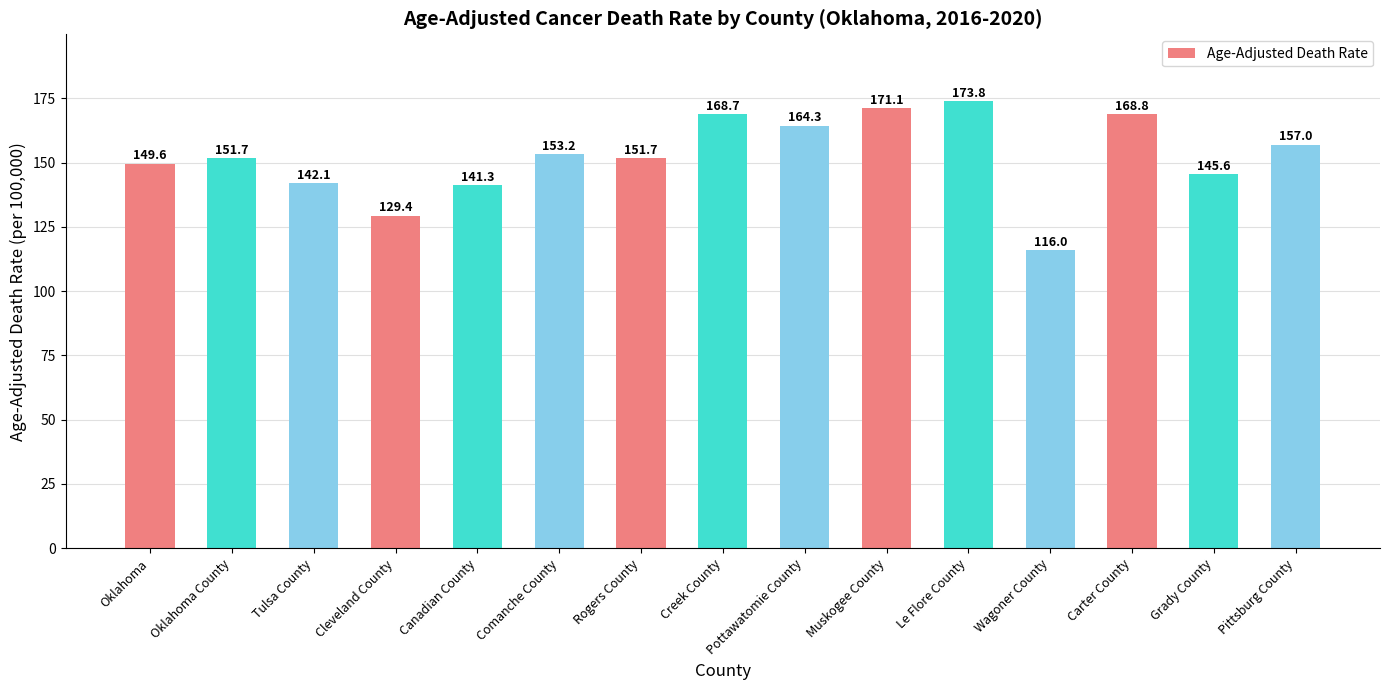

What is the label of the 6th bar from the right?

Muskogee County